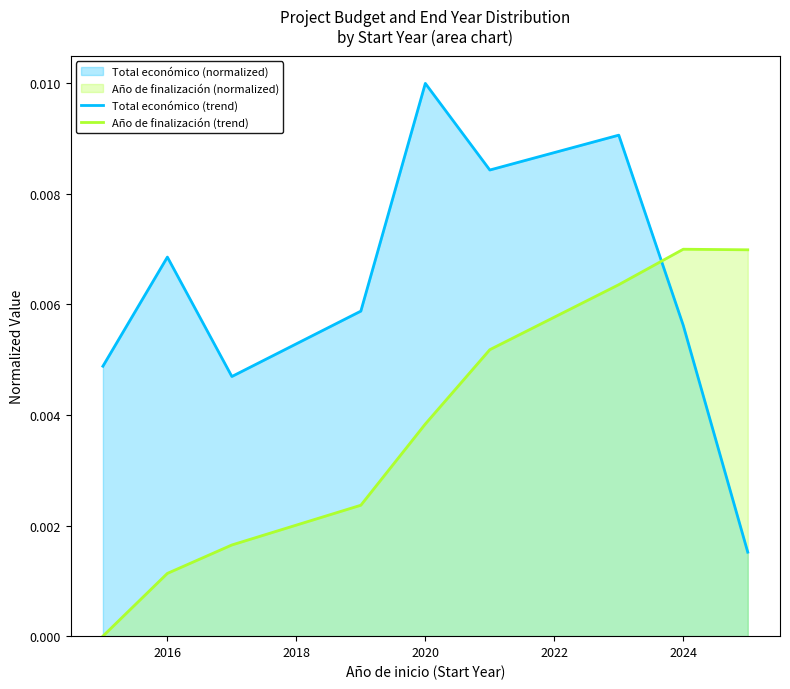

At which label does Total económico (trend) reach its peak?

2020